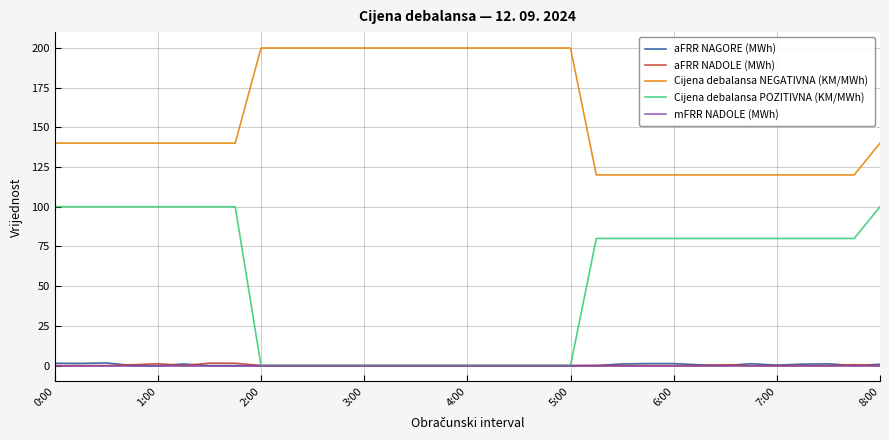

What is the greatest value displayed?

199.9